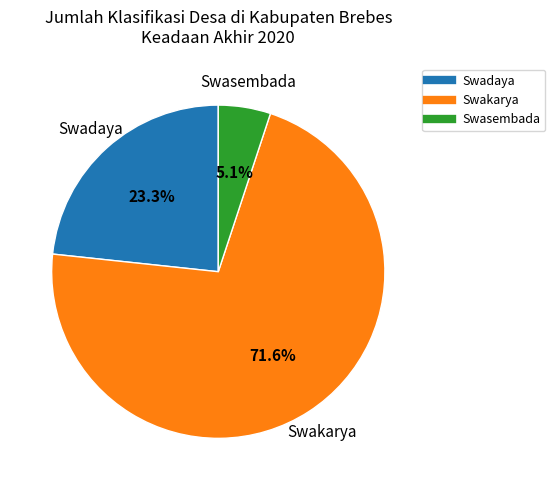

To the nearest percent, what percentage of the pie is Swadaya?

23%